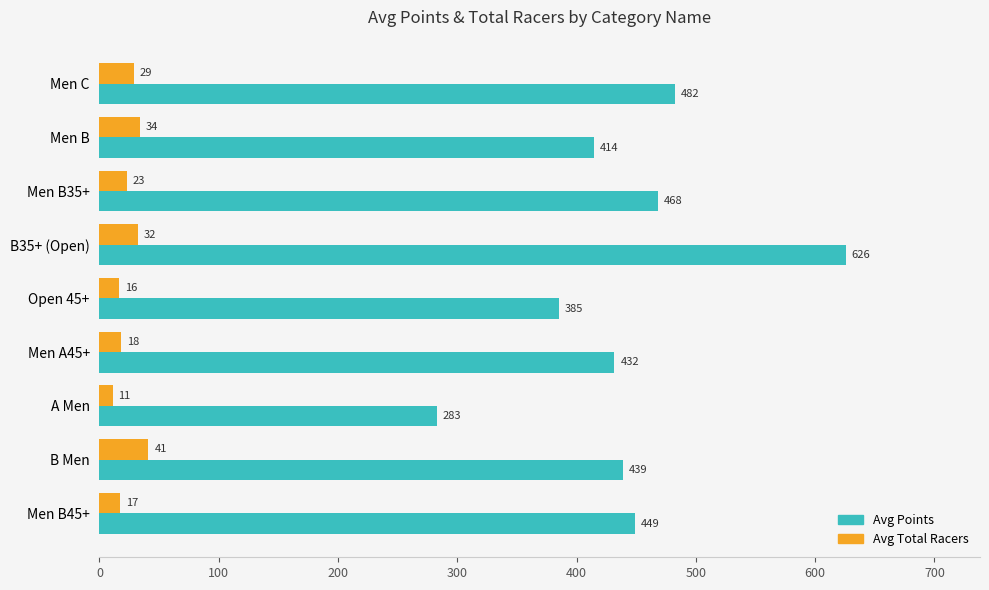

Which category has the highest value across all series?

B35+ (Open)